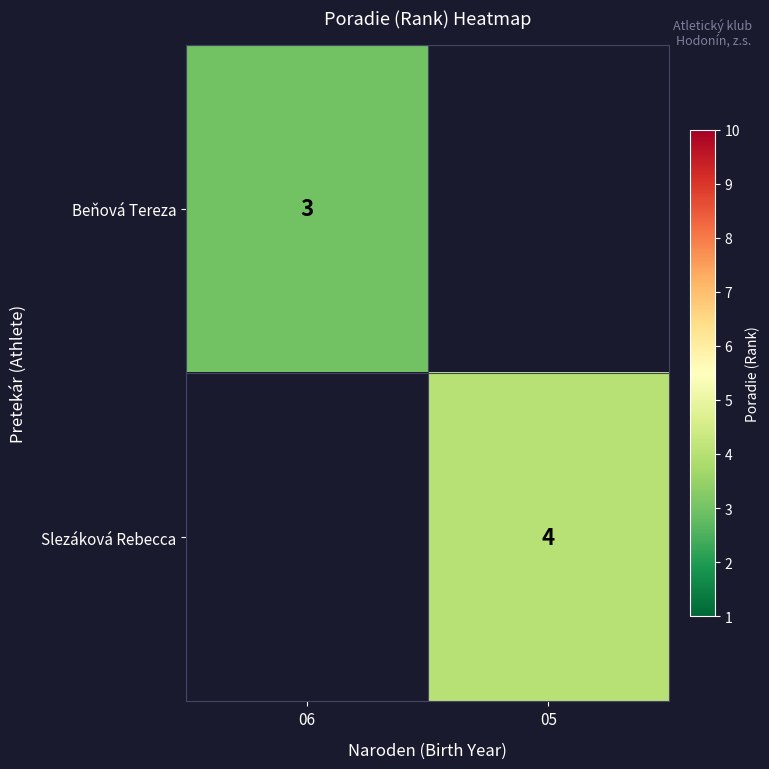

True or false: Slezáková Rebecca has a value of 4 at 05.

True